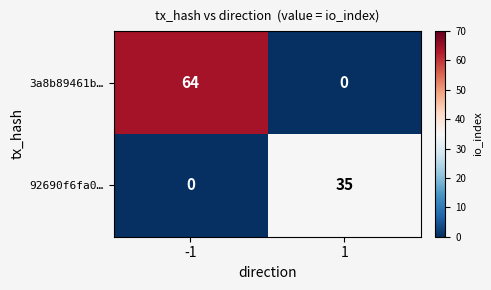

What is the difference between the 3a8b89461b… values at -1 and 1?

64